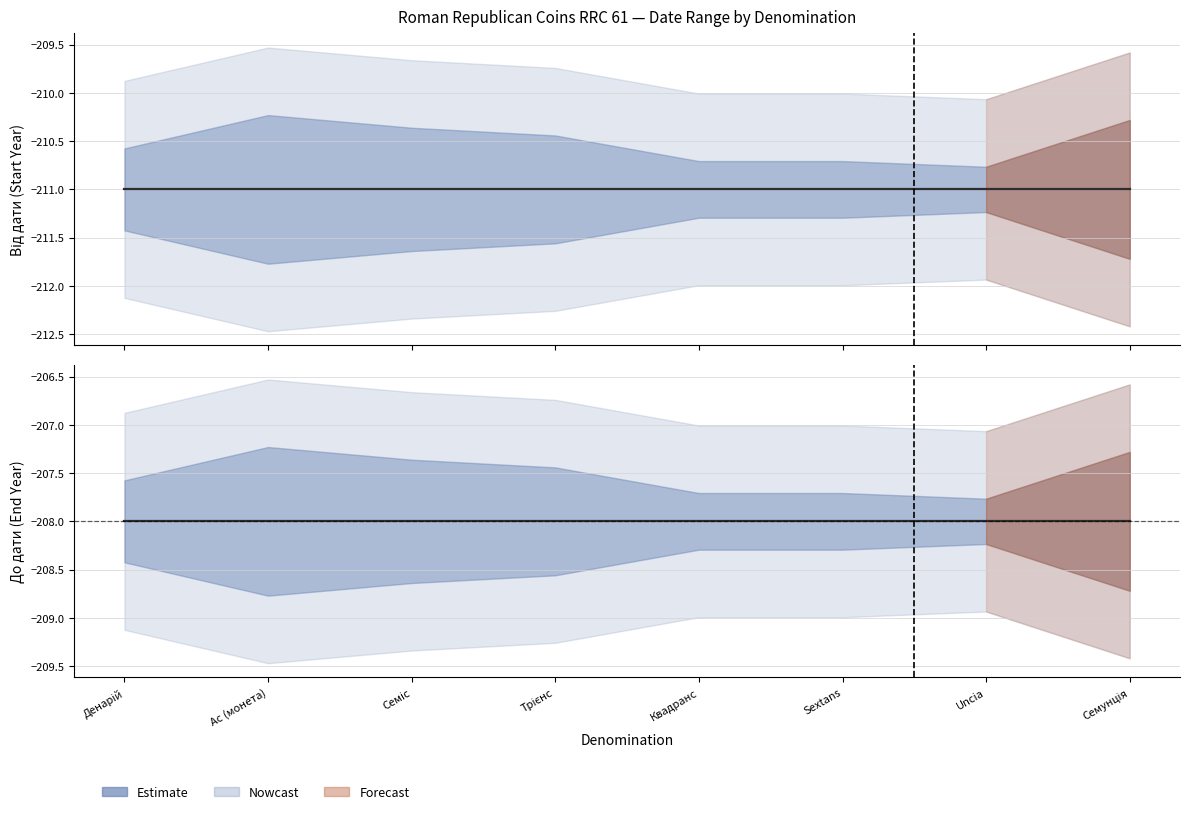

What is the label of the 1st point from the right?

Семунція